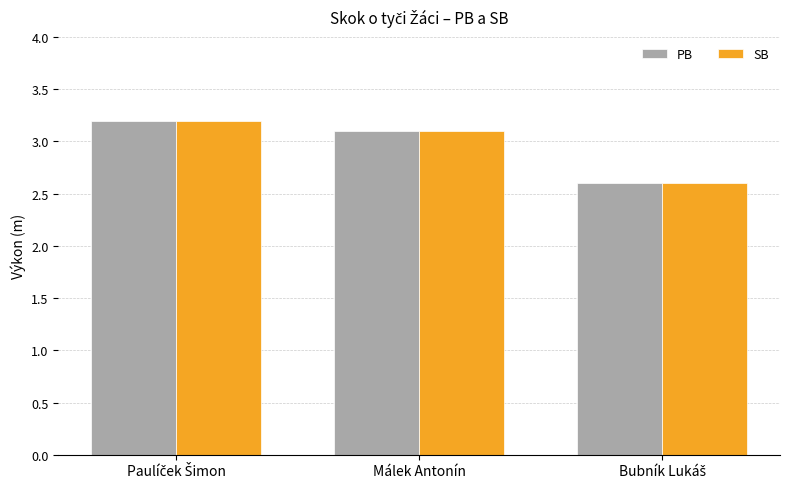

At how many categories does at least one series exceed 2?

3